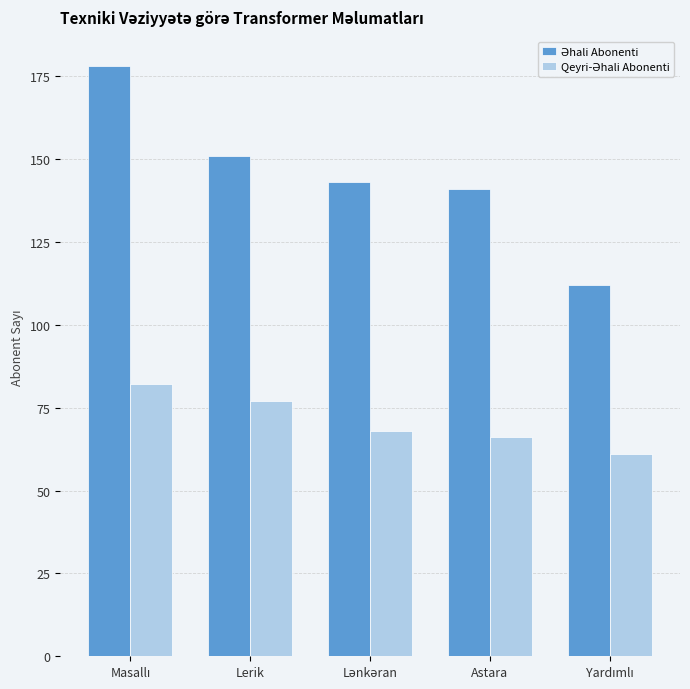

What is the spread (max minus min) of values at Astara?

75